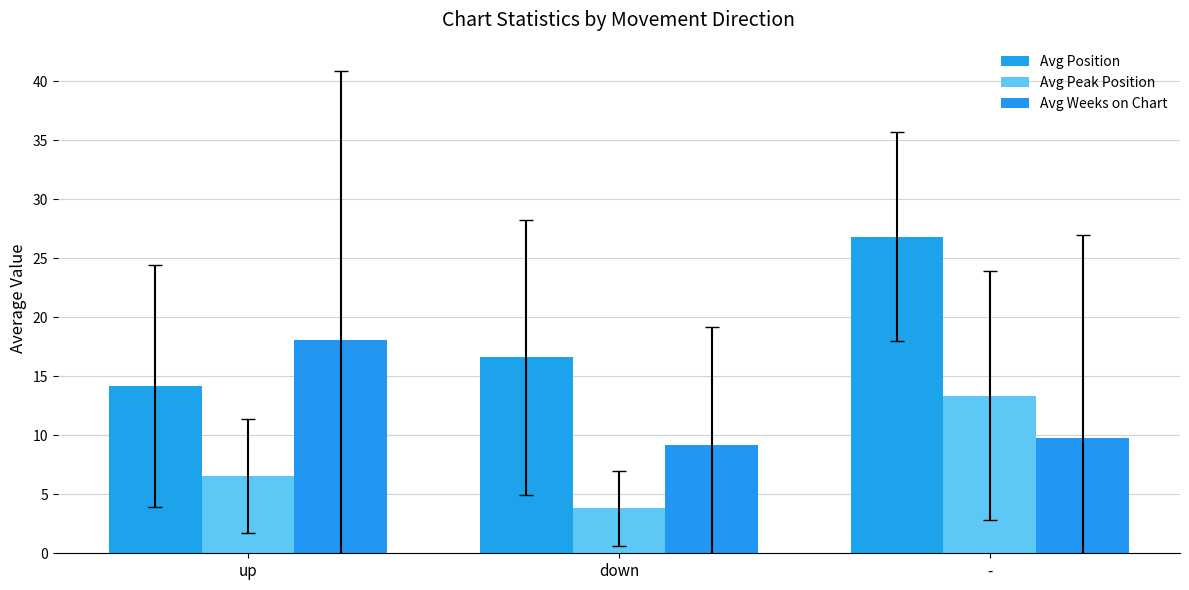

How many bars are there in each group?

3